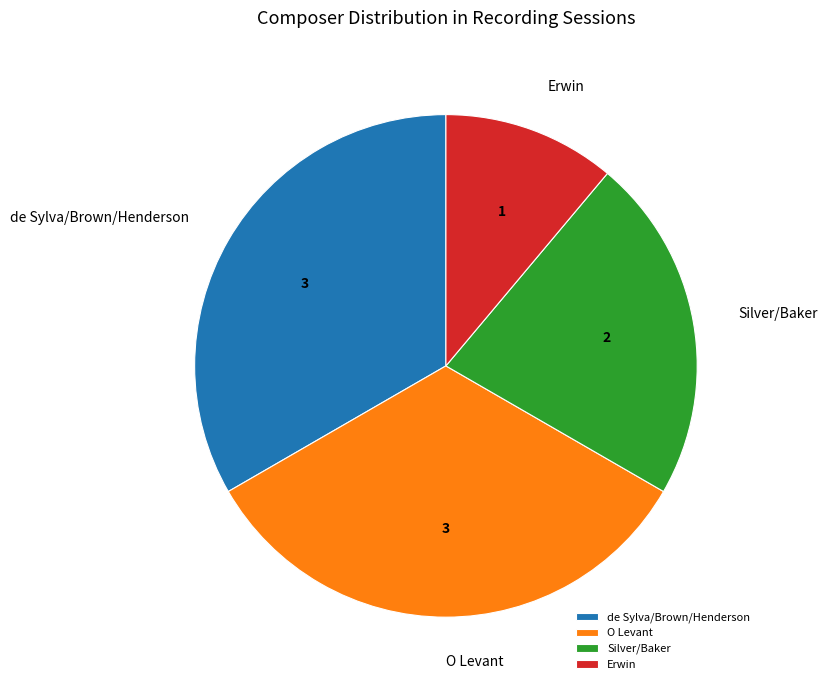

What is the smallest slice in the pie chart?

Erwin